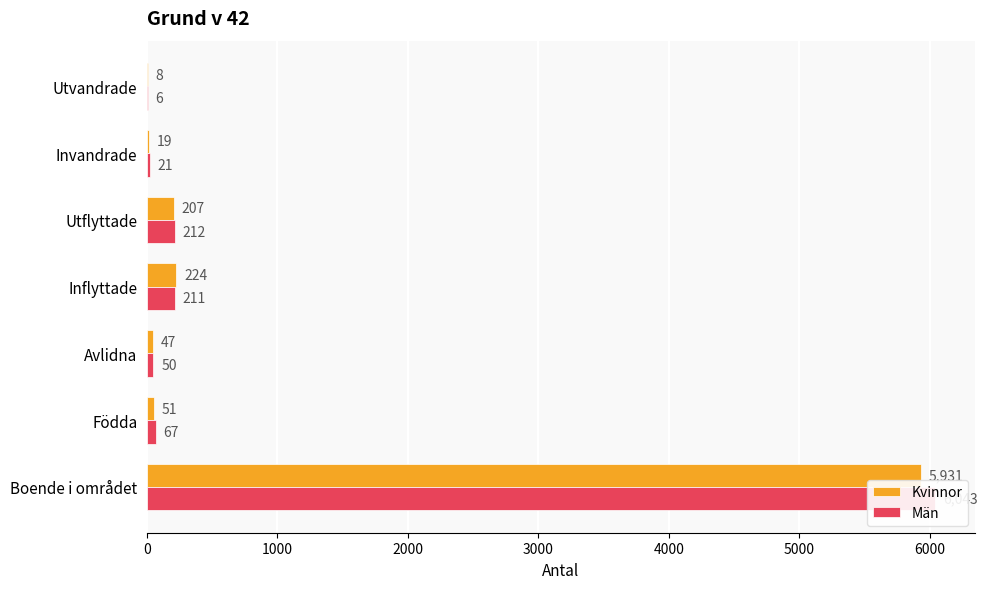

The Män series shows 300 at Inflyttade. True or false?

False